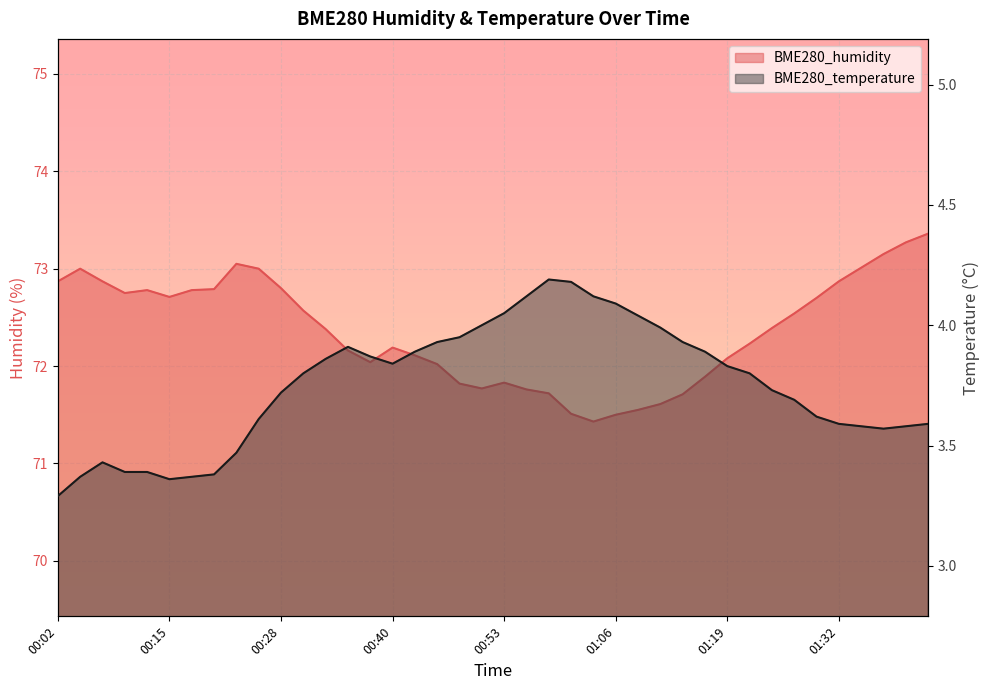

True or false: BME280_temperature and BME280_humidity cross at least once.

False